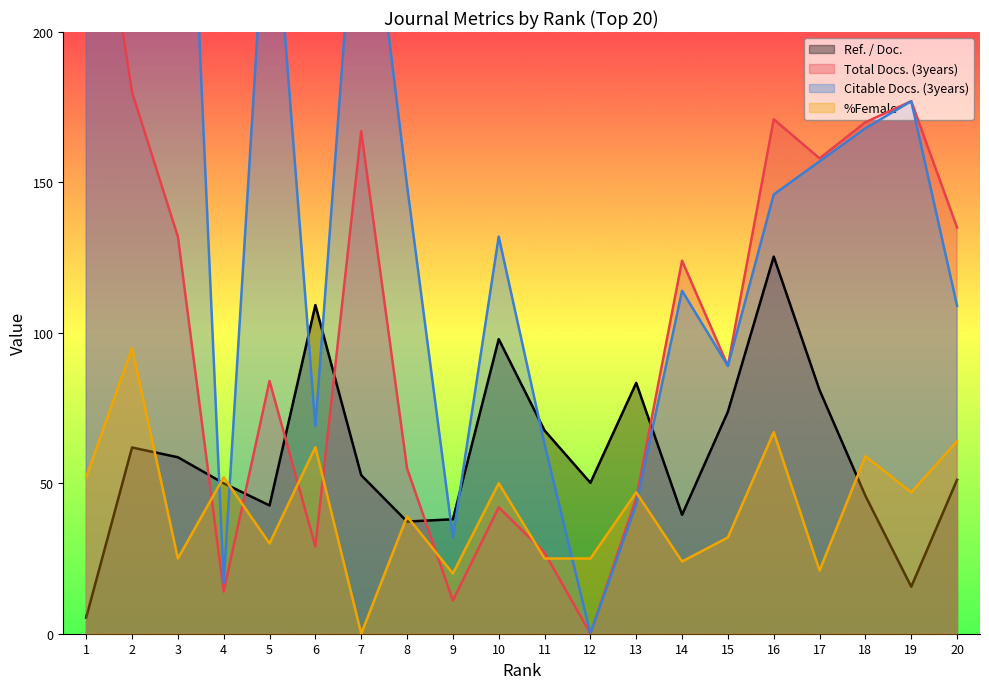

What are all the series names shown in the legend?

Ref. / Doc., Total Docs. (3years), Citable Docs. (3years), %Female